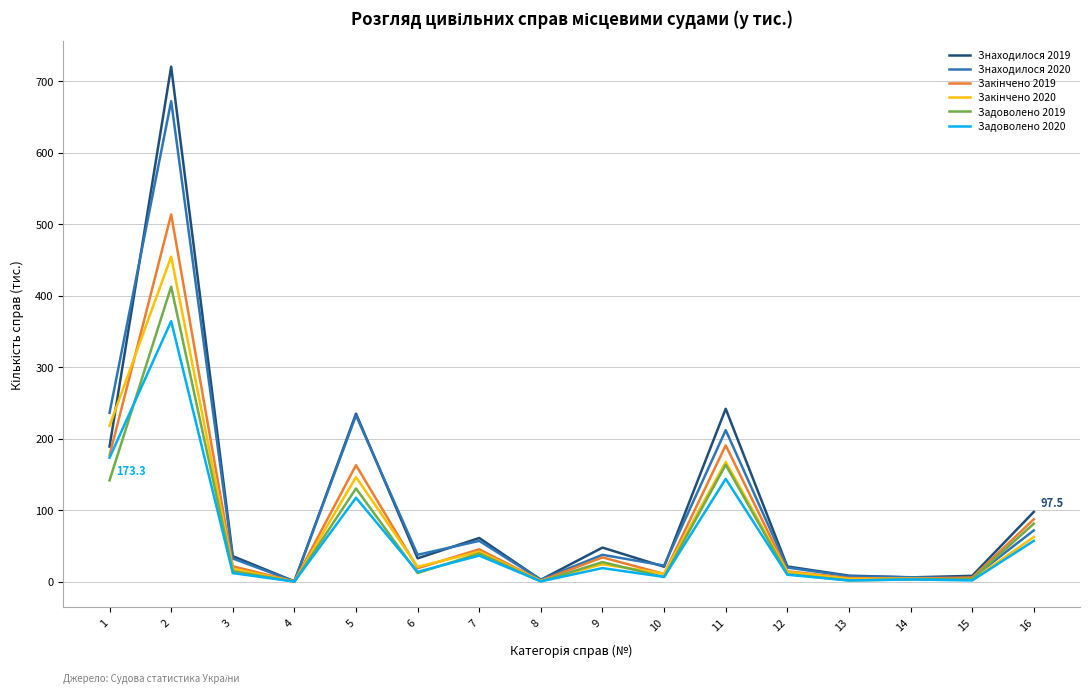

How many values in the Знаходилося 2019 series exceed 35?

8